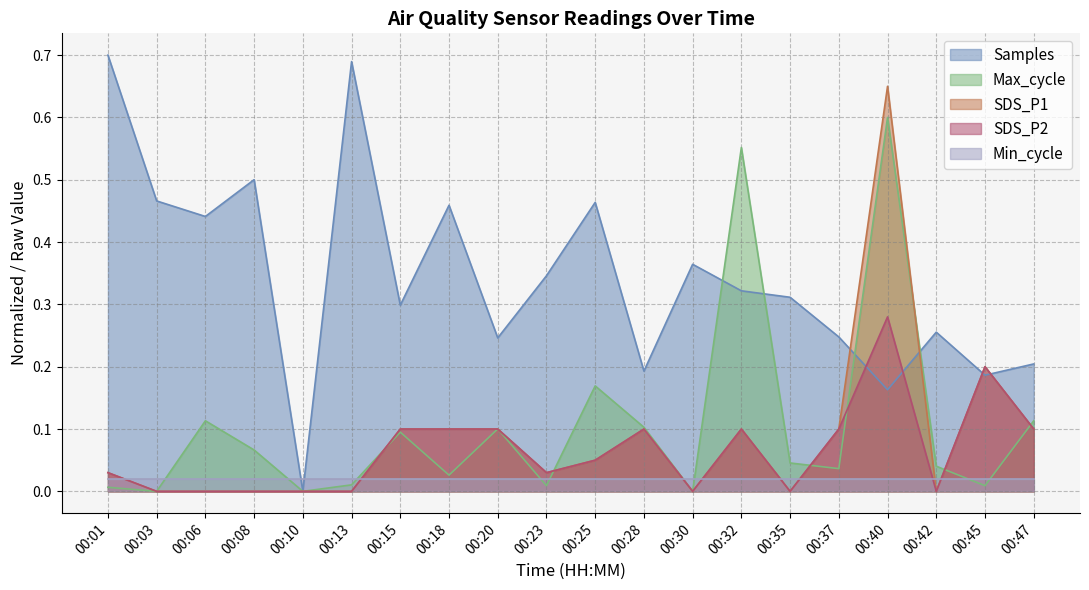

The value of SDS_P1 at 00:35 is 0.0. True or false?

True